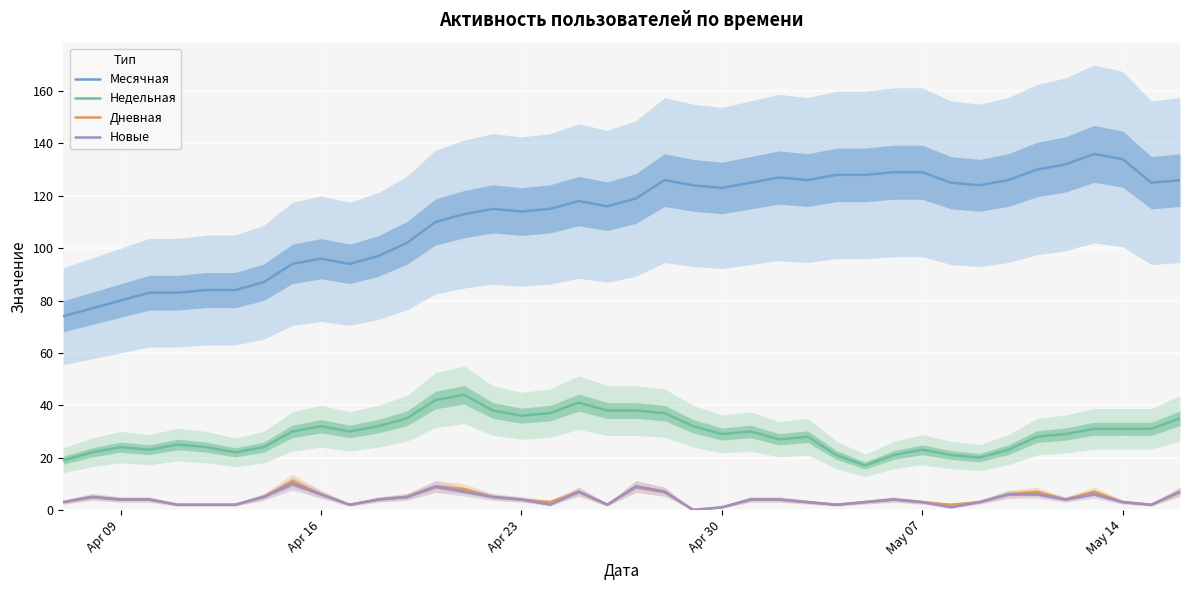

What is the value of the Месячная point at the 25th from the left?

125